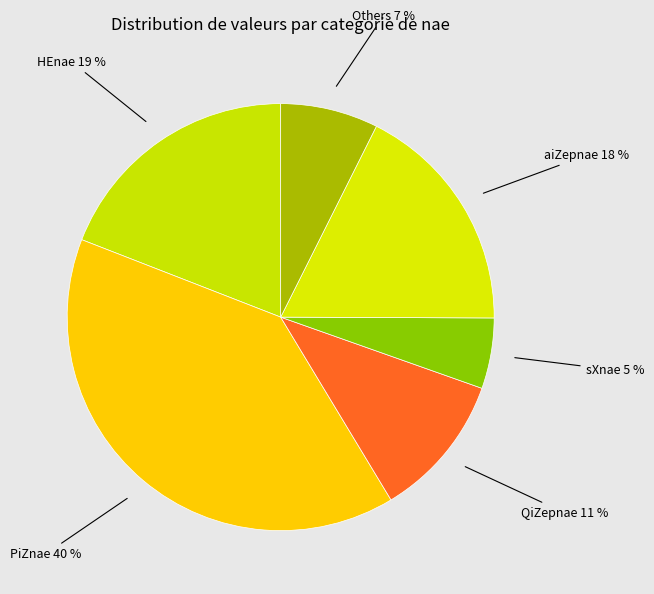

How many slices are in this pie chart?

6